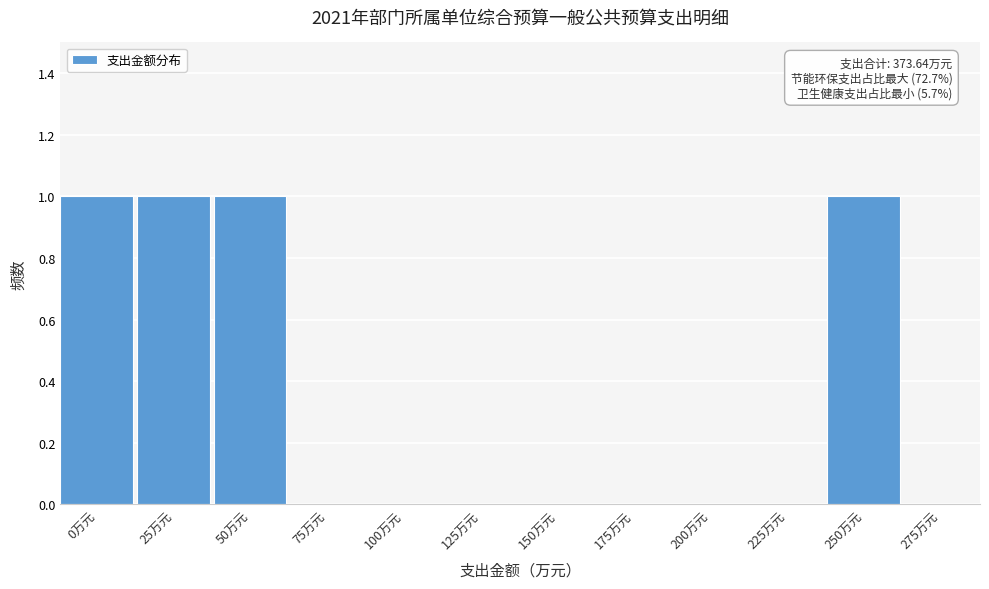

Reading right to left, extract all data points from this chart.

275万元=0	250万元=1	225万元=0	200万元=0	175万元=0	150万元=0	125万元=0	100万元=0	75万元=0	50万元=1	25万元=1	0万元=1